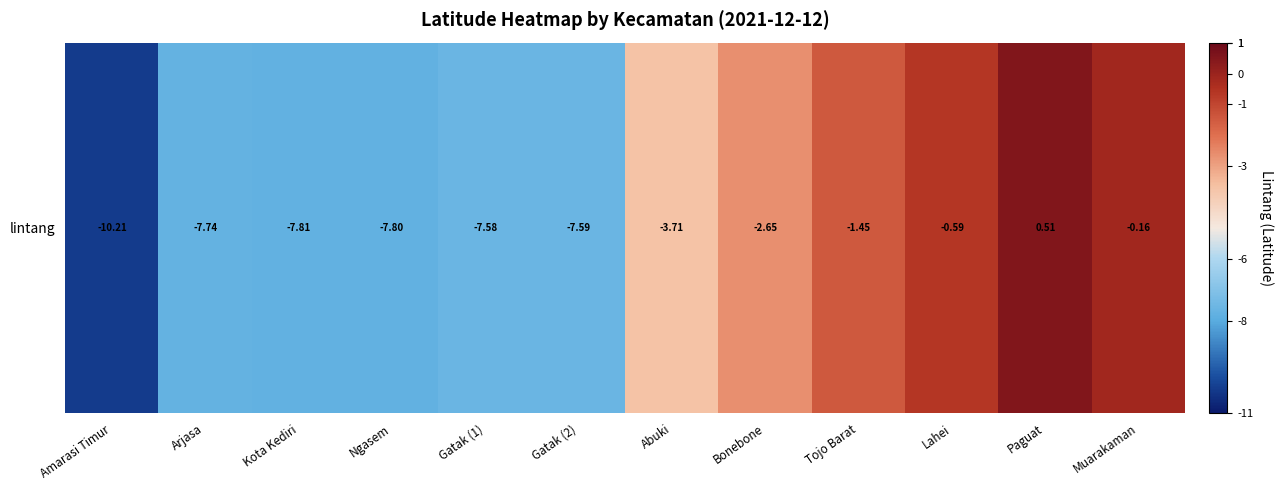

What is the minimum value shown in the chart?

-10.2